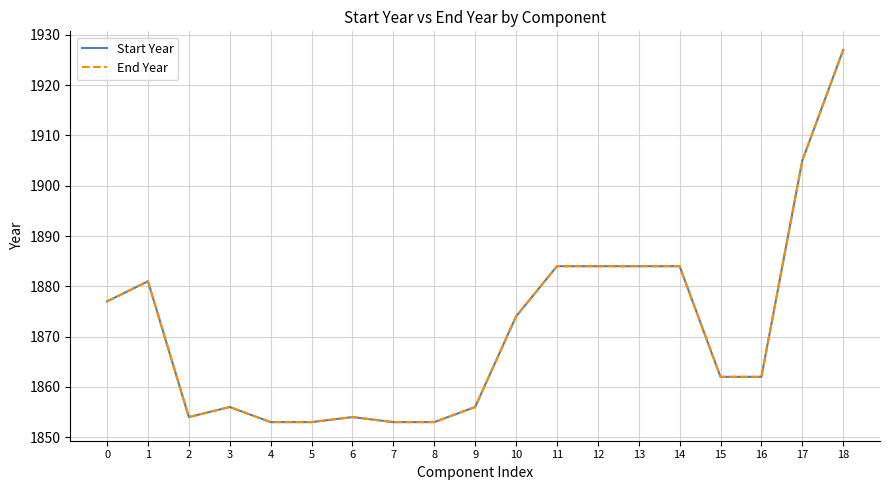

At which category is the sum across all series the highest?

18